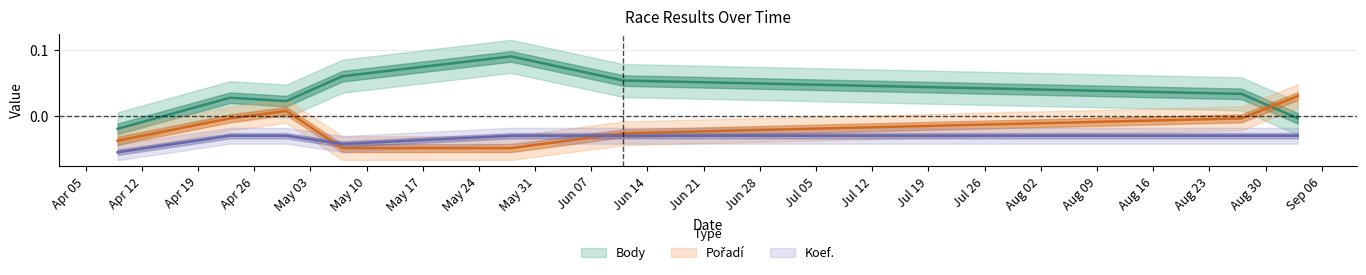

The Pořadí series shows -0.0 at 2011-04-23. True or false?

False